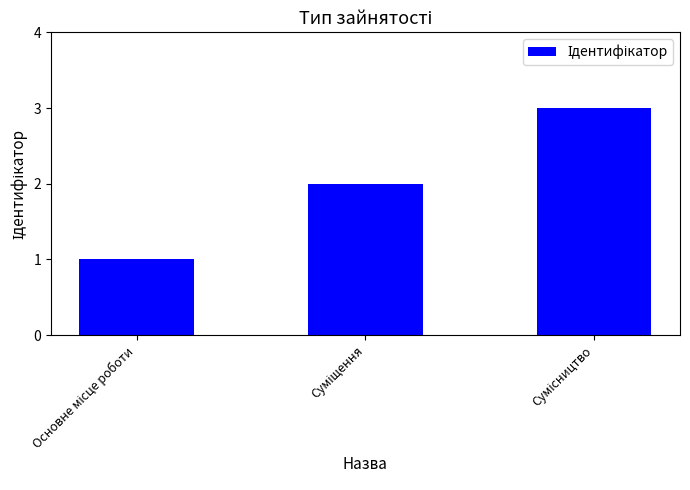

What is the sum of all values?

6